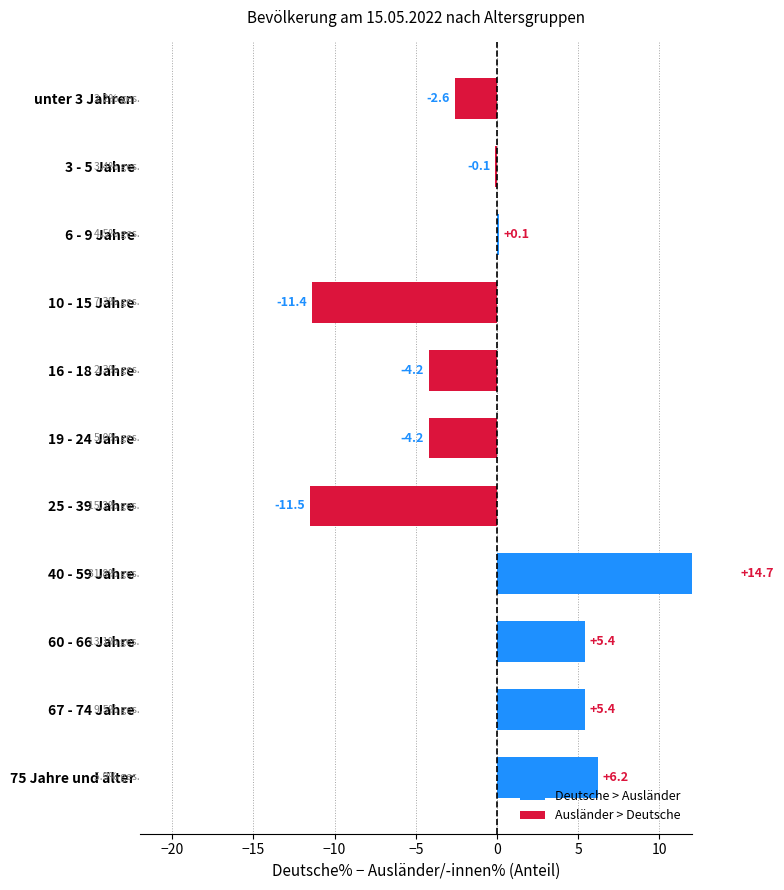

Between 75 Jahre und älter and unter 3 Jahren, which is larger?

75 Jahre und älter